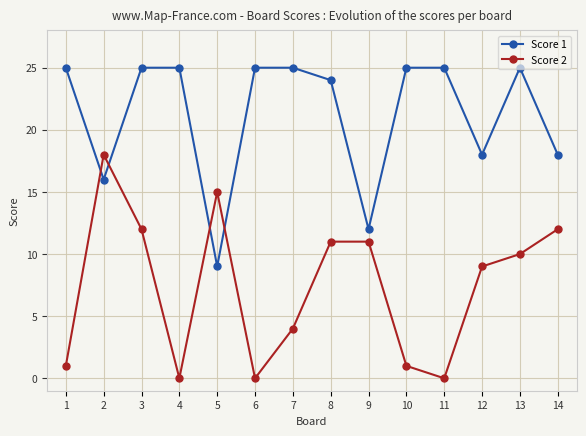

At which label does Score 2 first exceed 10?

2